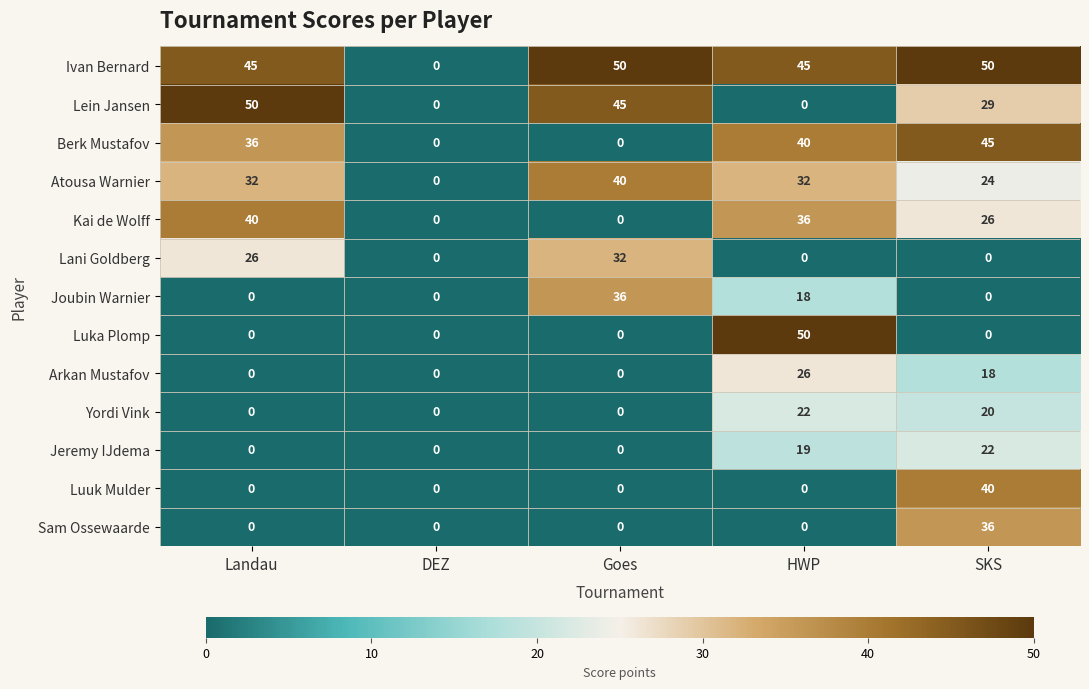

What is the total value across all series at HWP?

288